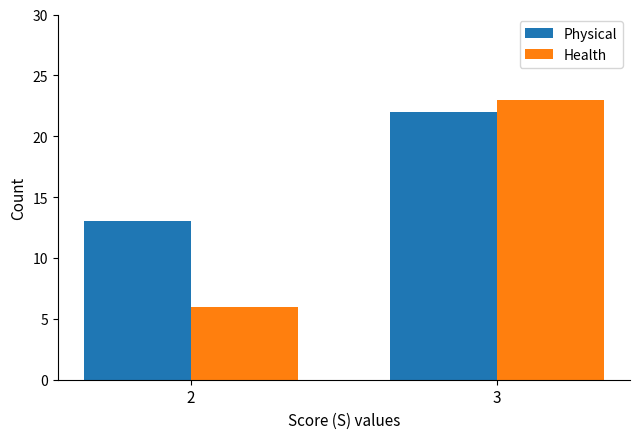

How many Health values are between 6 and 23?

2